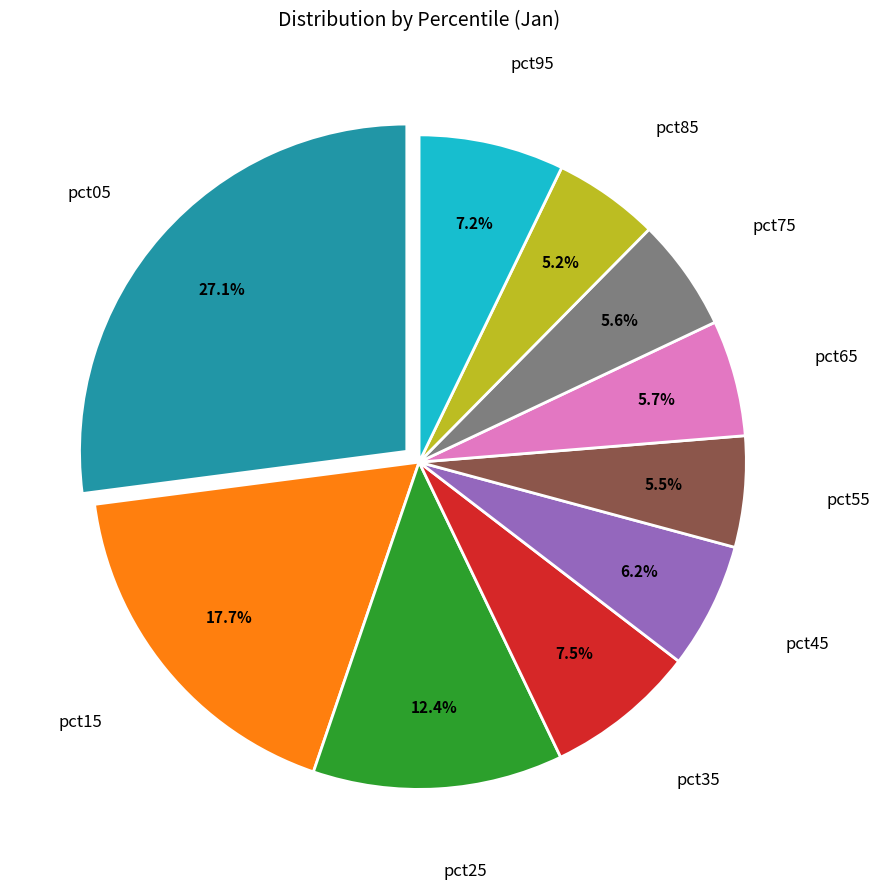

Is there any slice that represents more than half of the pie?

No